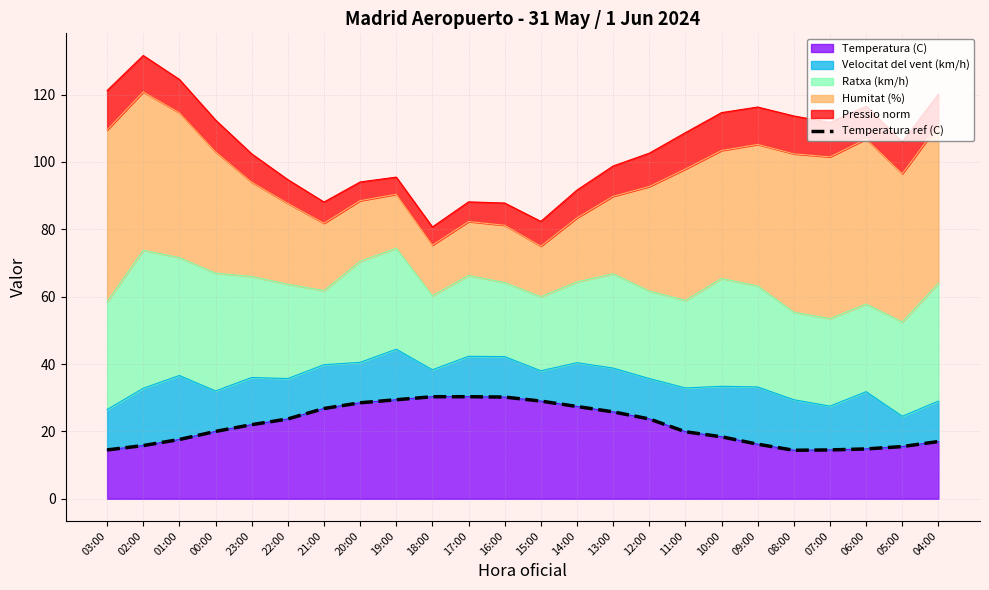

What is the value of the 19th point from the left?

16.2